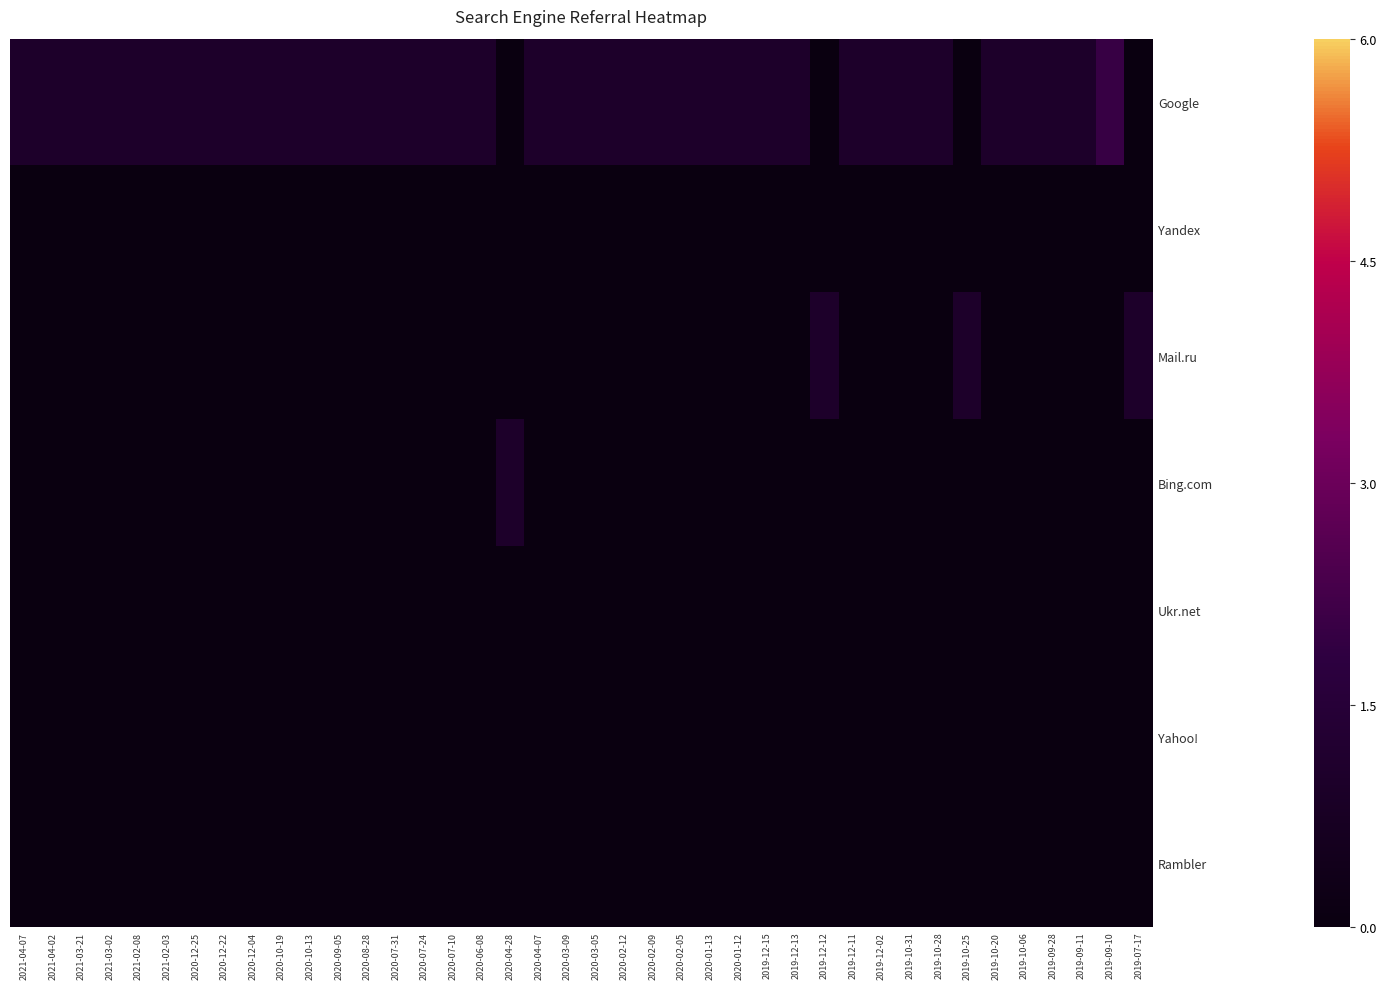

Which category has the highest value across all series?

2019-09-10